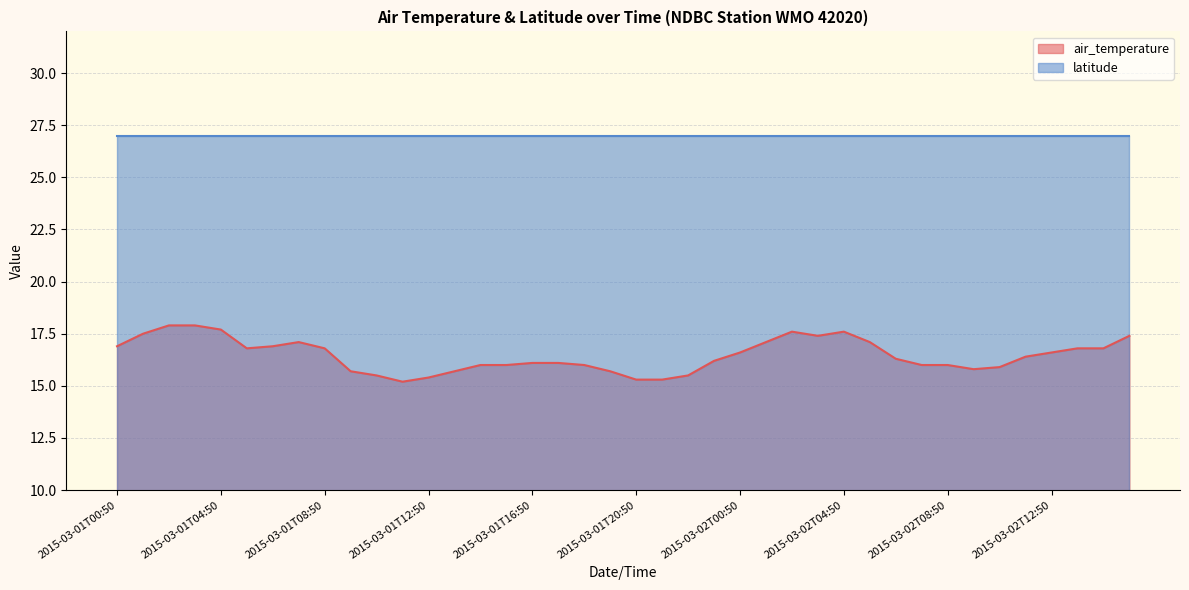

Does the chart have visible grid lines?

Yes